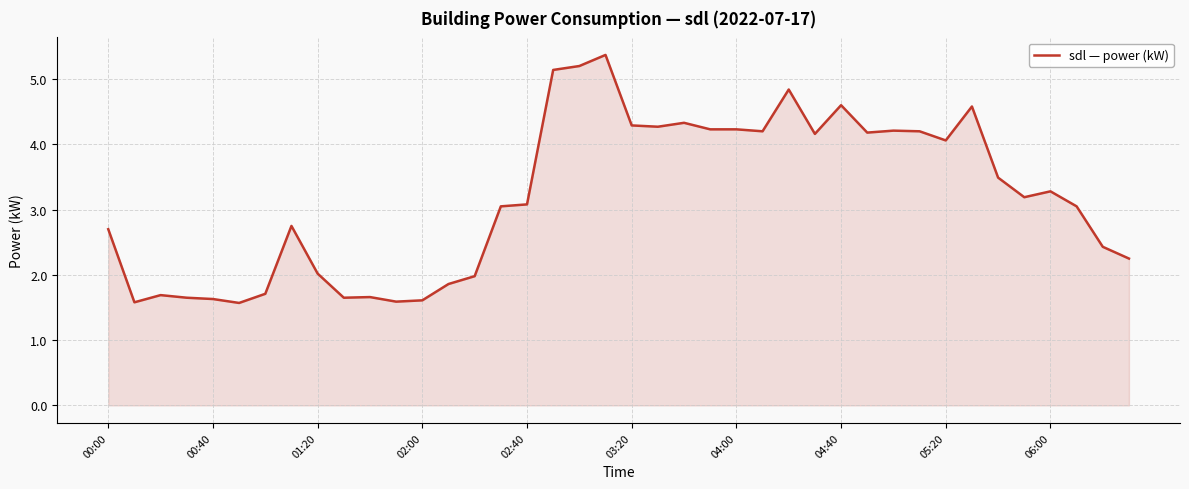

What is the maximum value shown in the chart?

5.4